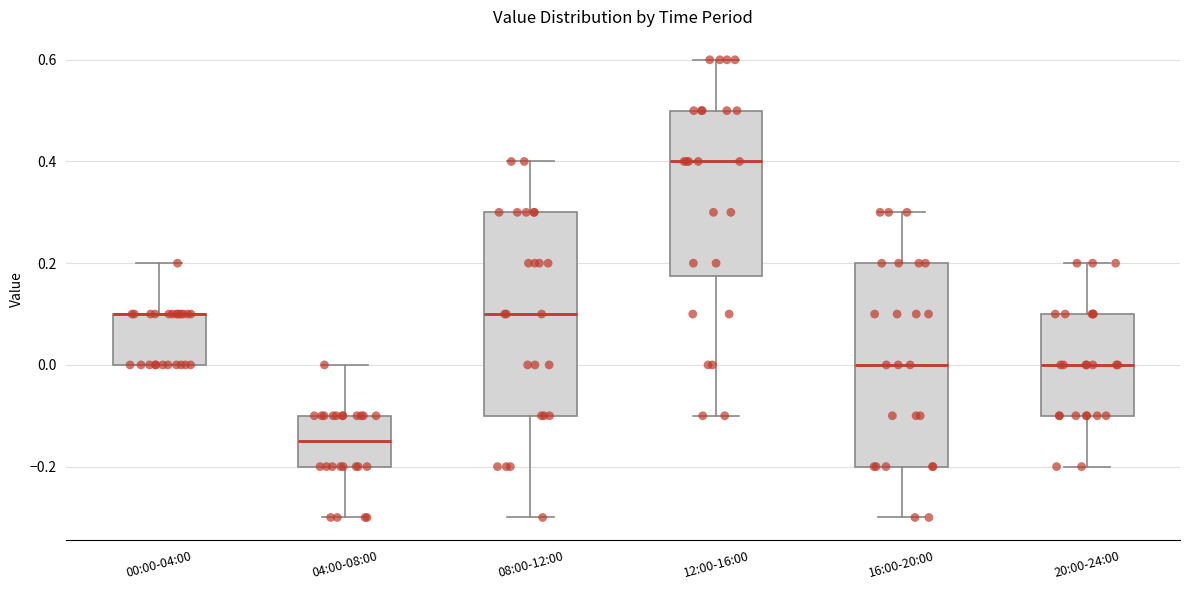

Where is the lower edge of the box for 20:00-24:00 on the y-axis? The values are not printed on the chart, so give them approximately, as read against the axis.

-0.10